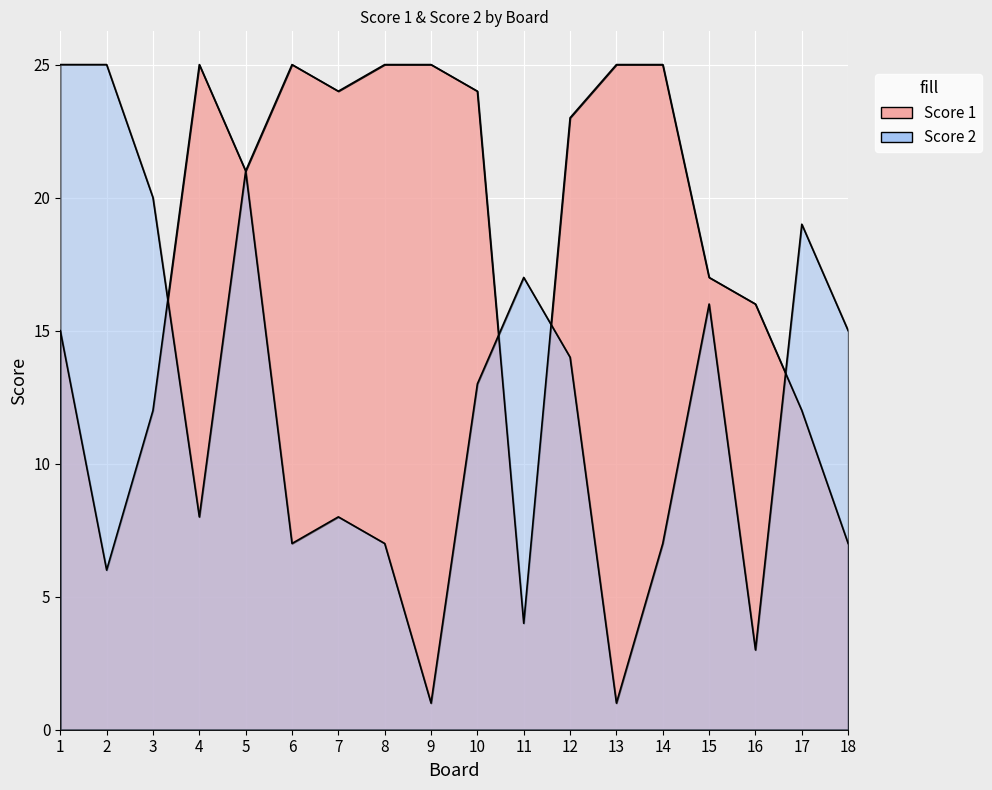

Where is the first local maximum for Score 2?

5